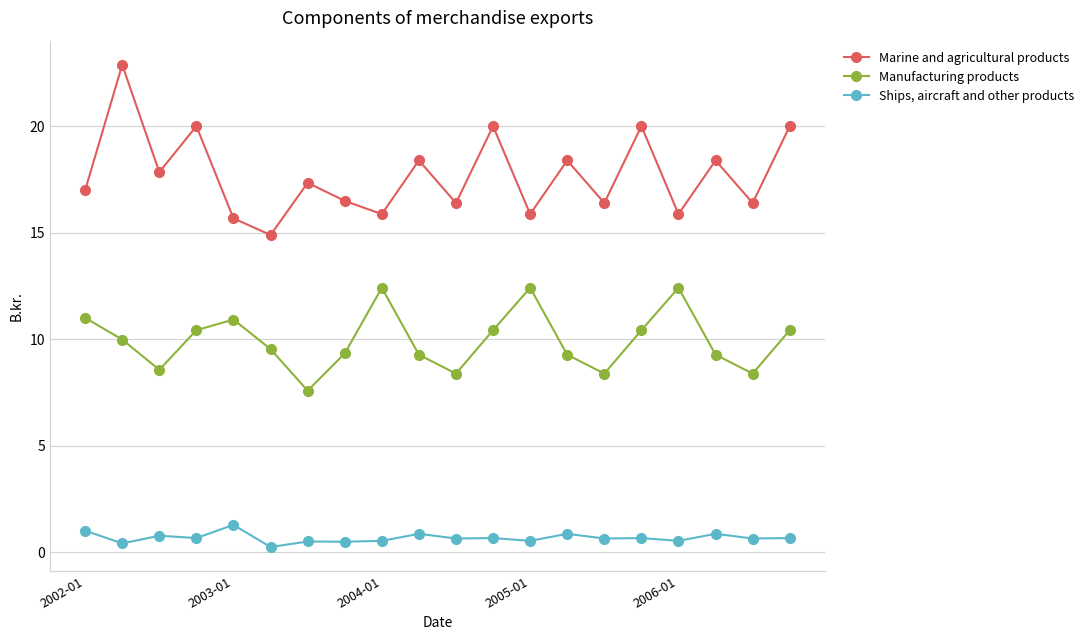

Which series has the widest spread of values?

Marine and agricultural products